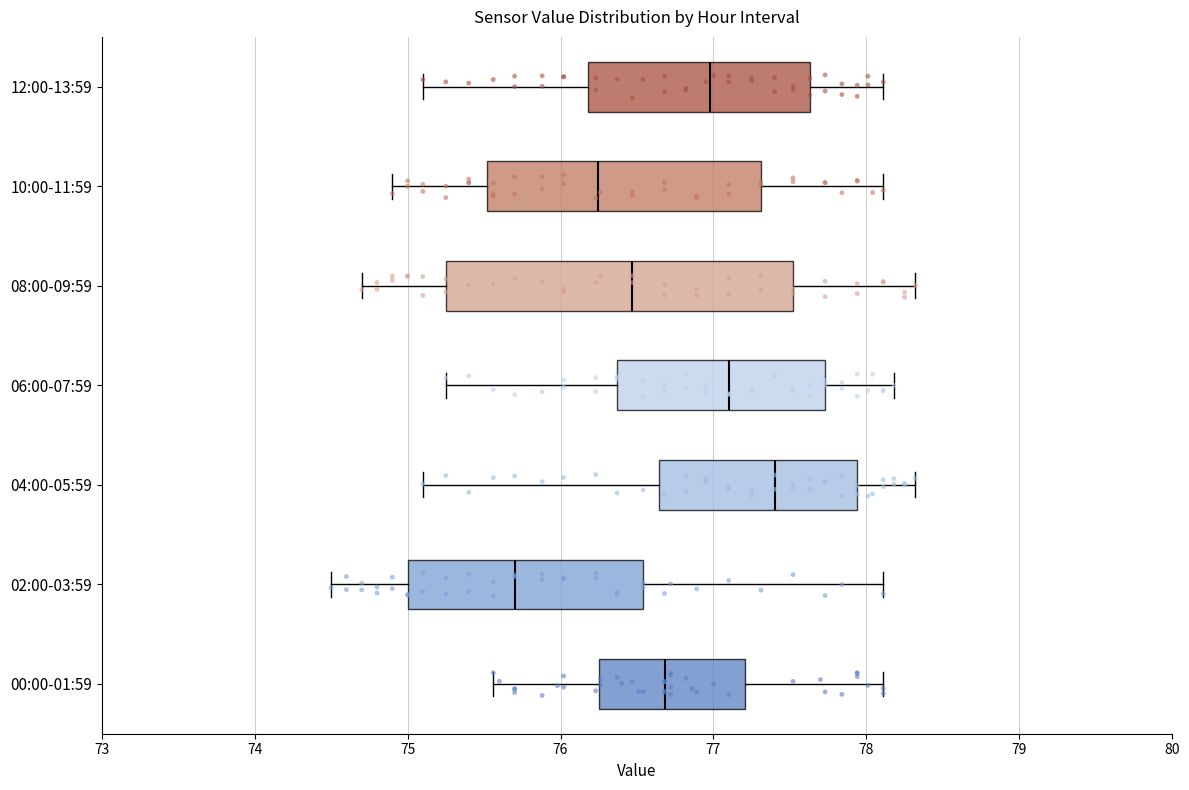

Where is the right edge of the box for 06:00-07:59 on the x-axis? The values are not printed on the chart, so give them approximately, as read against the axis.

77.7